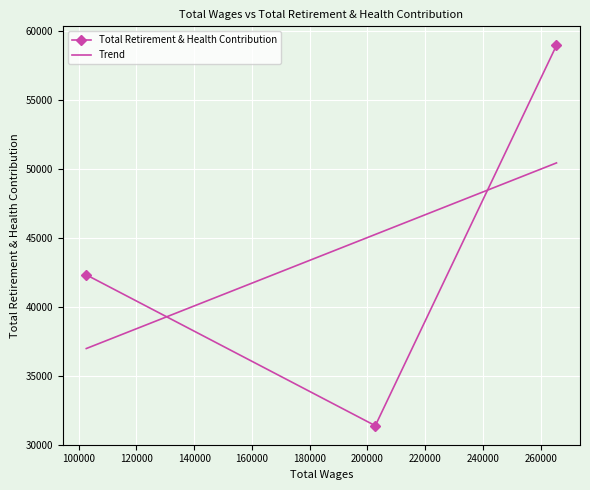

Between 202744.0 and 265496.0, which is larger?

265496.0